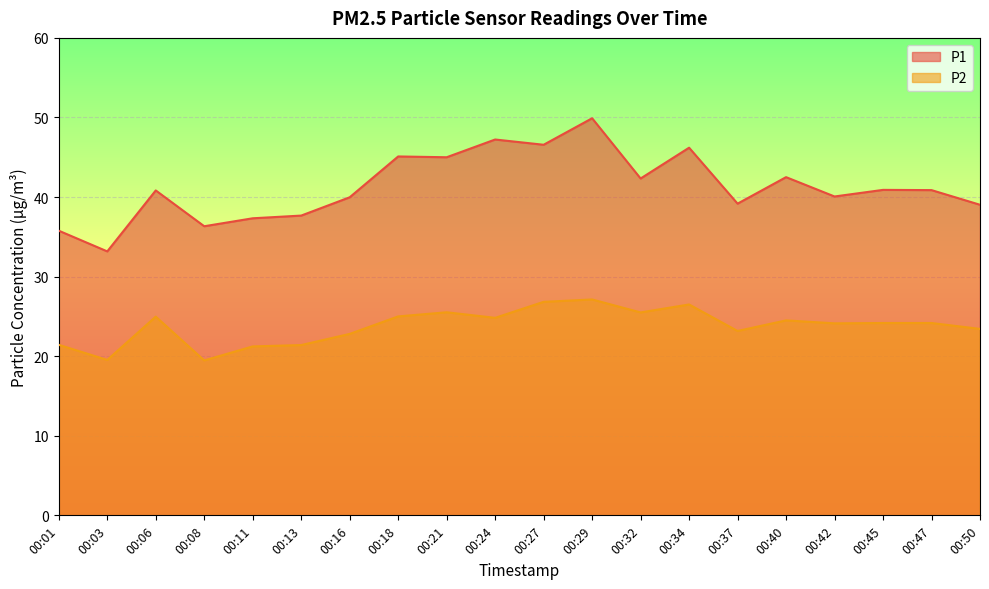

At which category does P2 reach its first local valley?

00:03